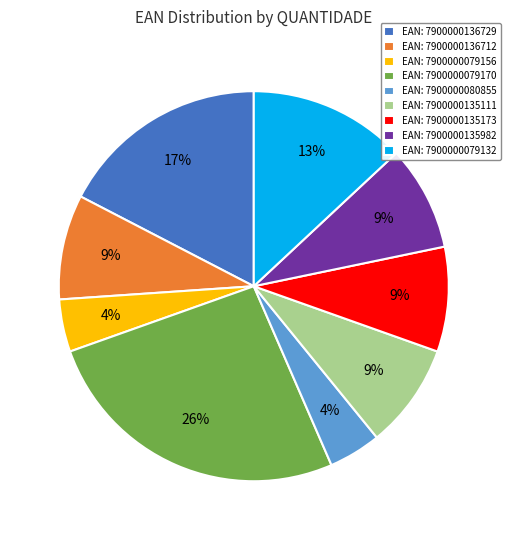

To the nearest percent, what is the average slice percentage?

11%